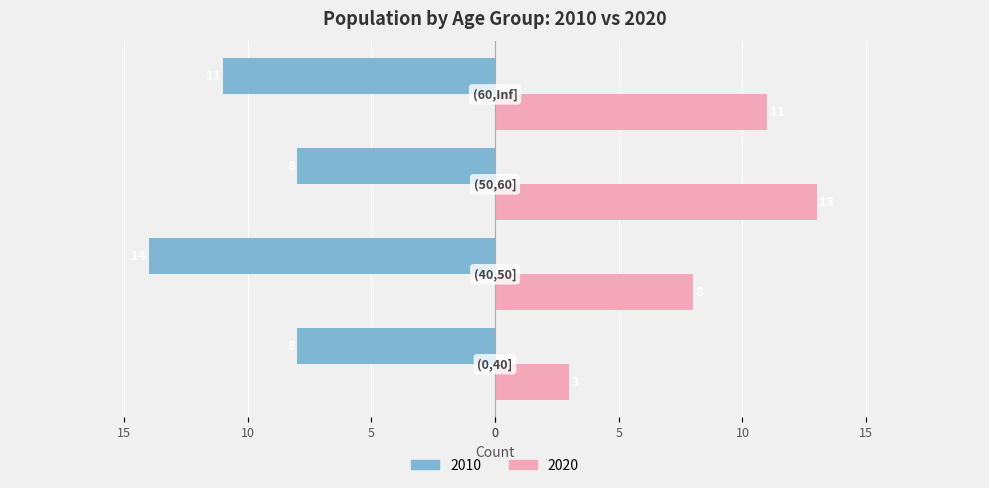

What is the lowest value of the 2010 series?

-14